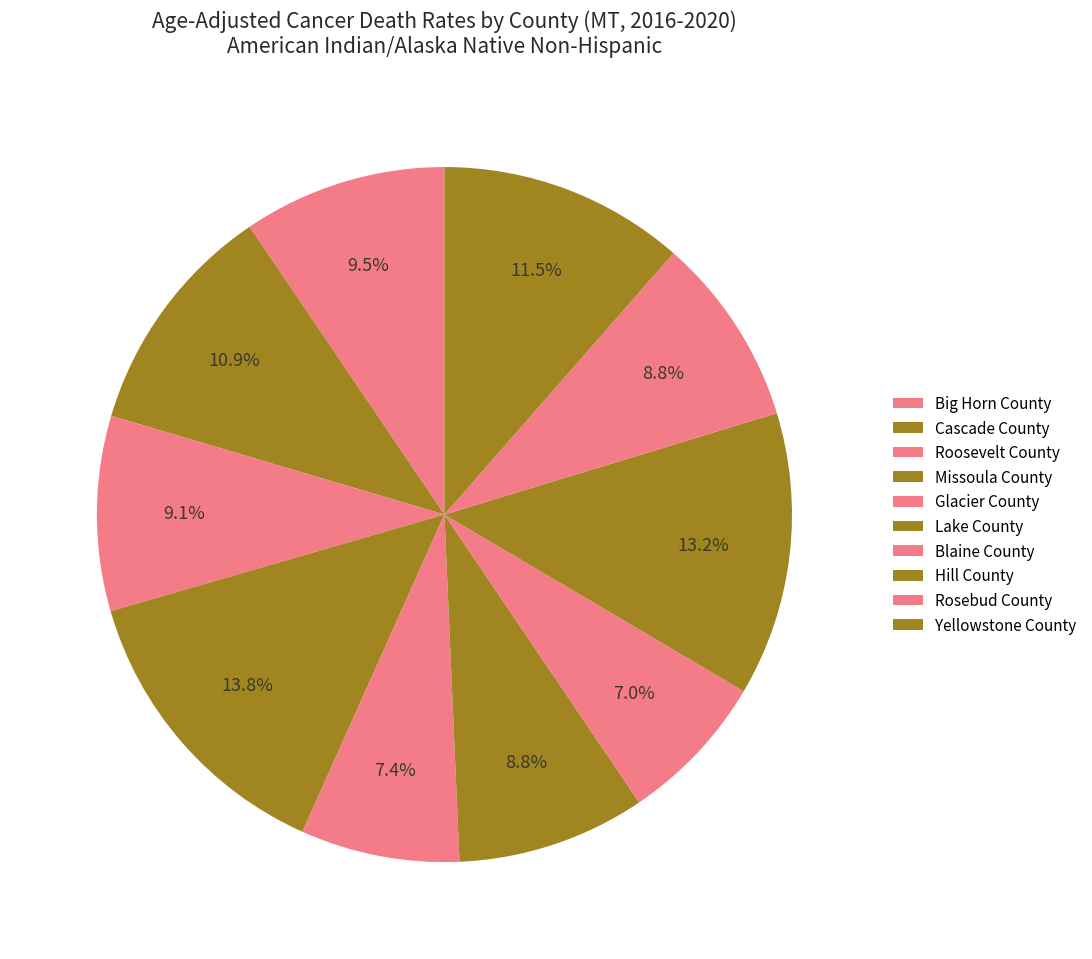

The Roosevelt County slice represents 19% of the pie. True or false?

False